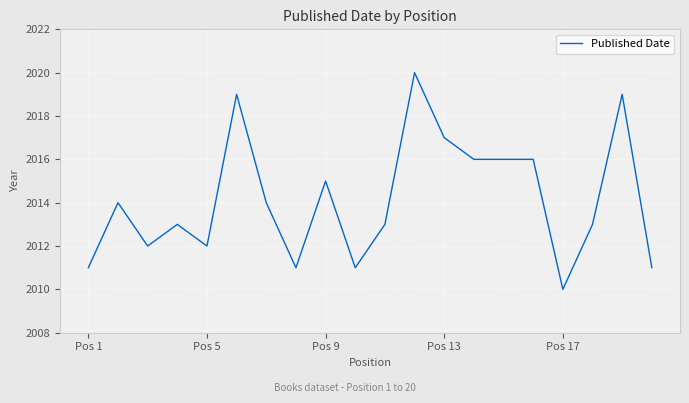

What is the difference between the maximum and minimum values?

10